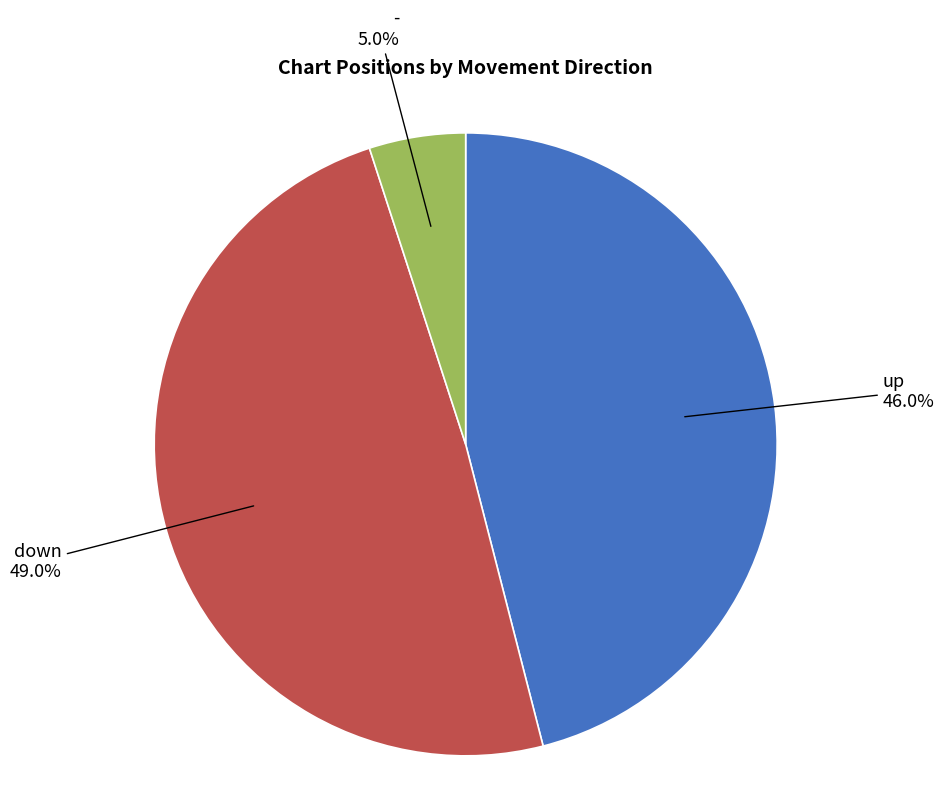

What is the ratio of the value at - to the value at up?

0.1